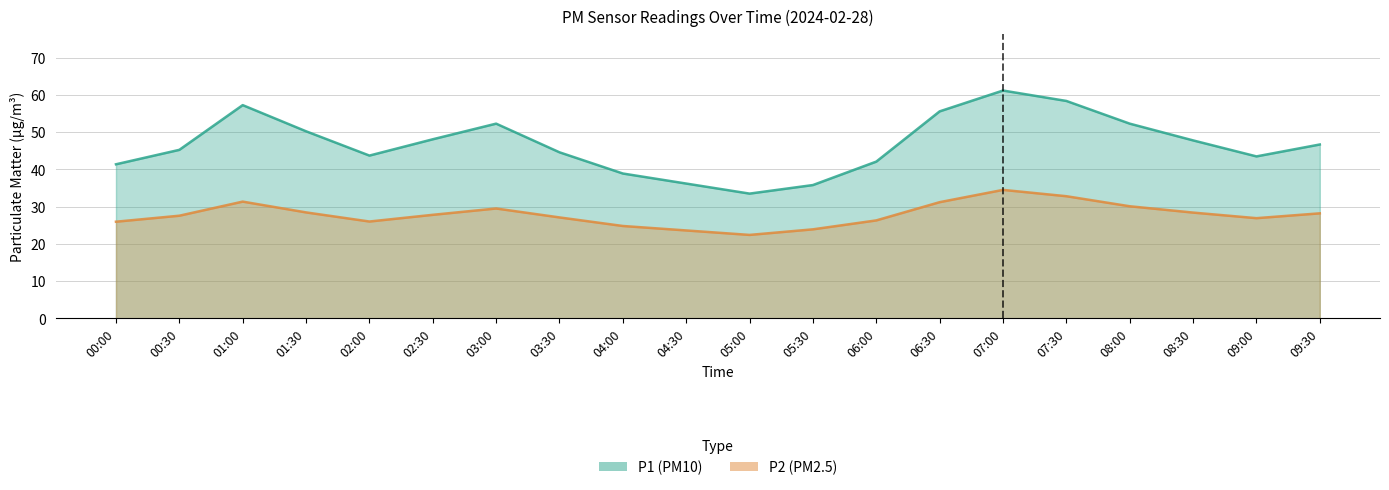

Which series has the largest total across all categories?

P1